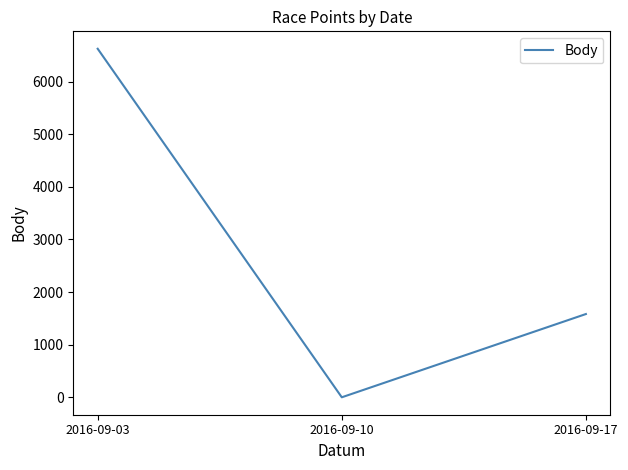

Reading left to right, transcribe all the data shown in this chart.

6623	0	1582